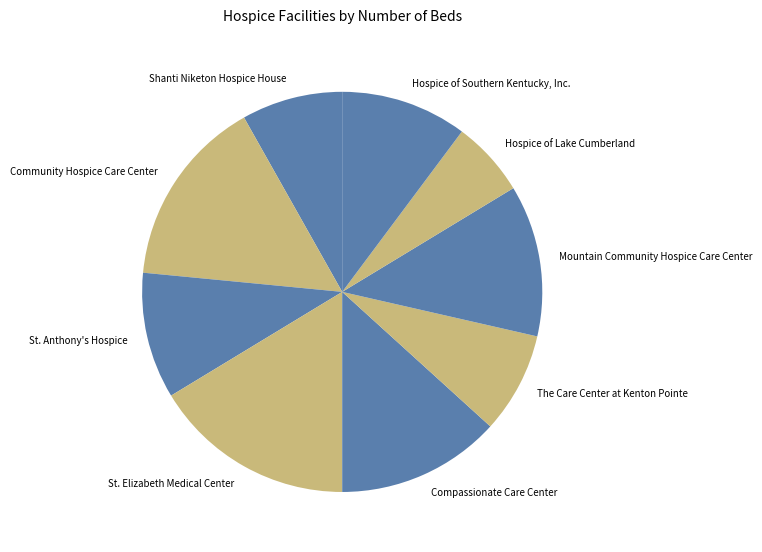

Is it true that Community Hospice Care Center is 1% of the pie?

False